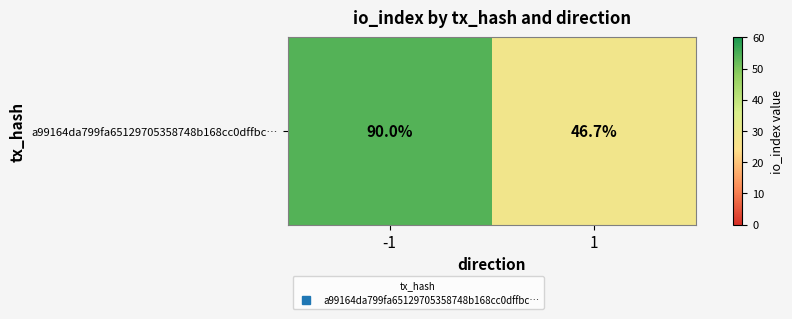

The chart shows a value of 28 at 1. True or false?

True